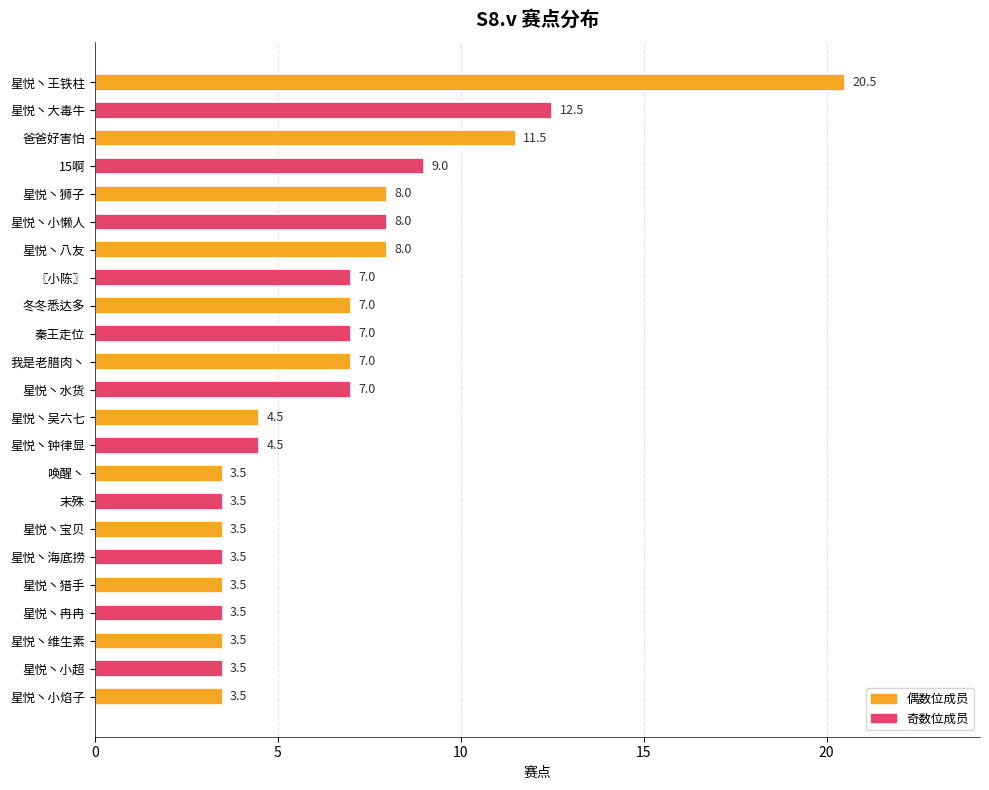

What is the sum of all values?

153.0